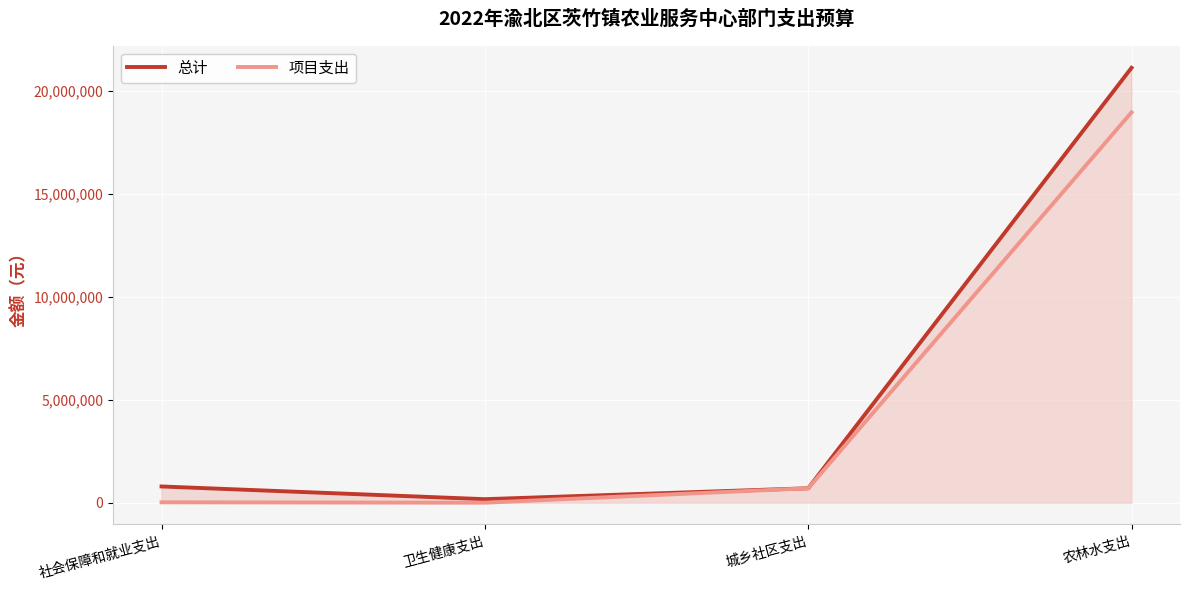

What is the label of the 3rd point from the left?

城乡社区支出